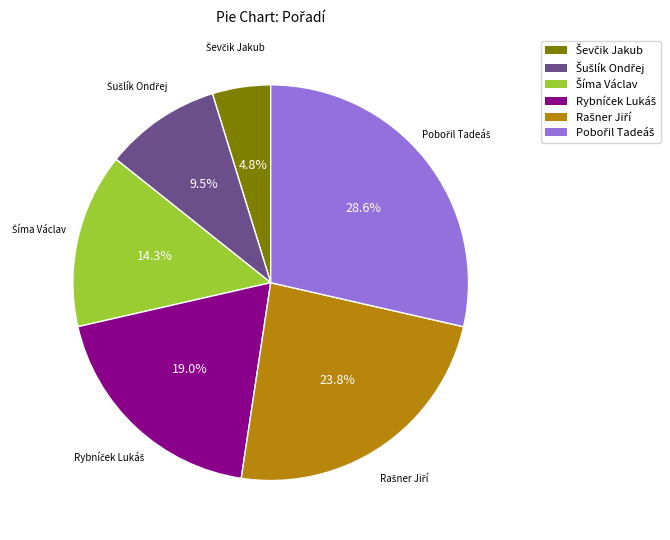

Count the number of slices in the pie.

6